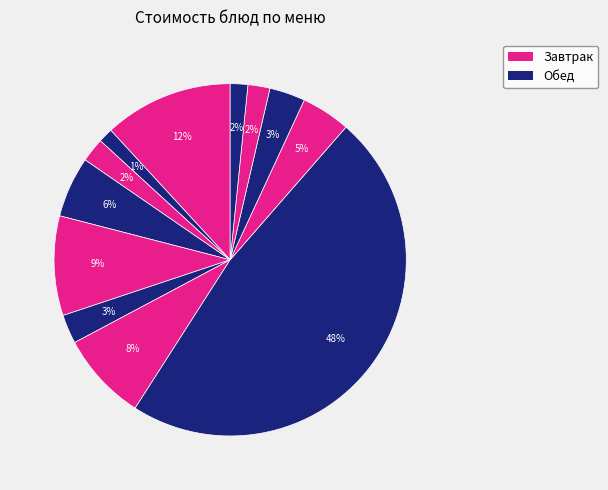

Count the number of slices in the pie.

12